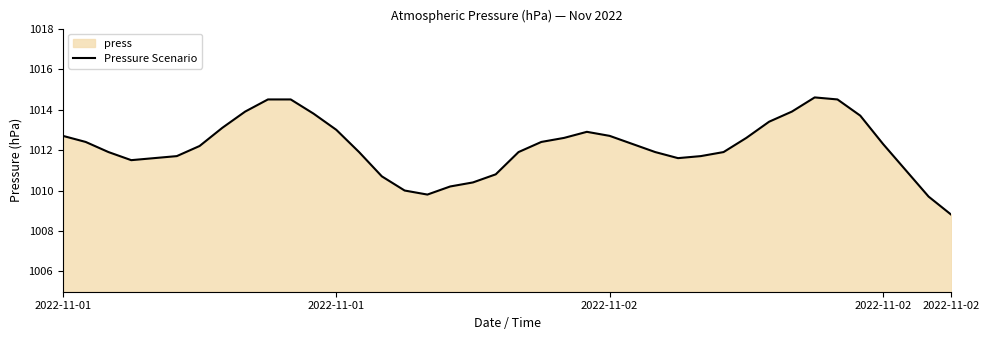

What is the sum of all values?

40487.0